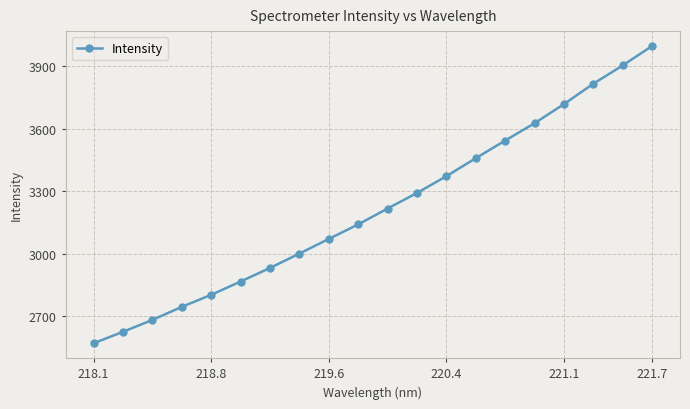

What is the maximum value shown in the chart?

3995.3